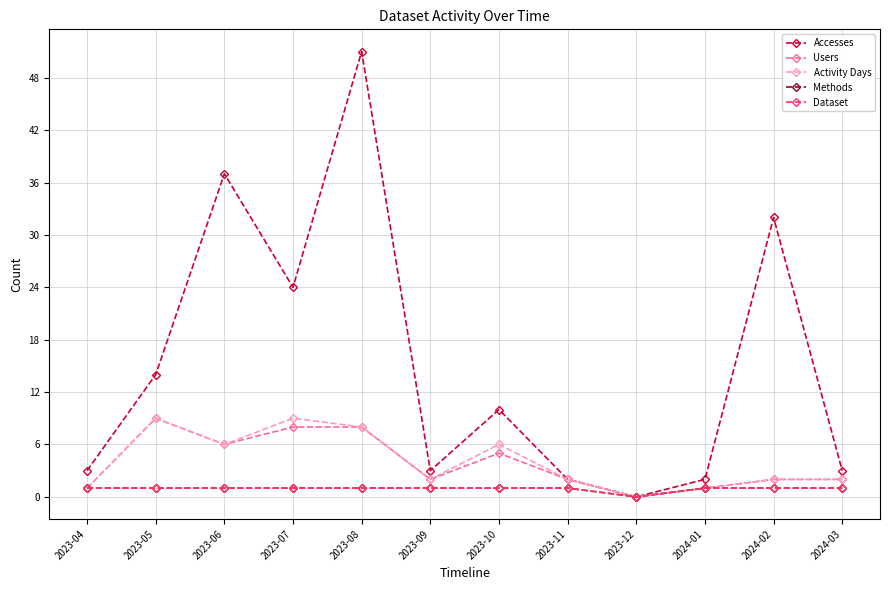

Read the Users value at 2023-06.

6